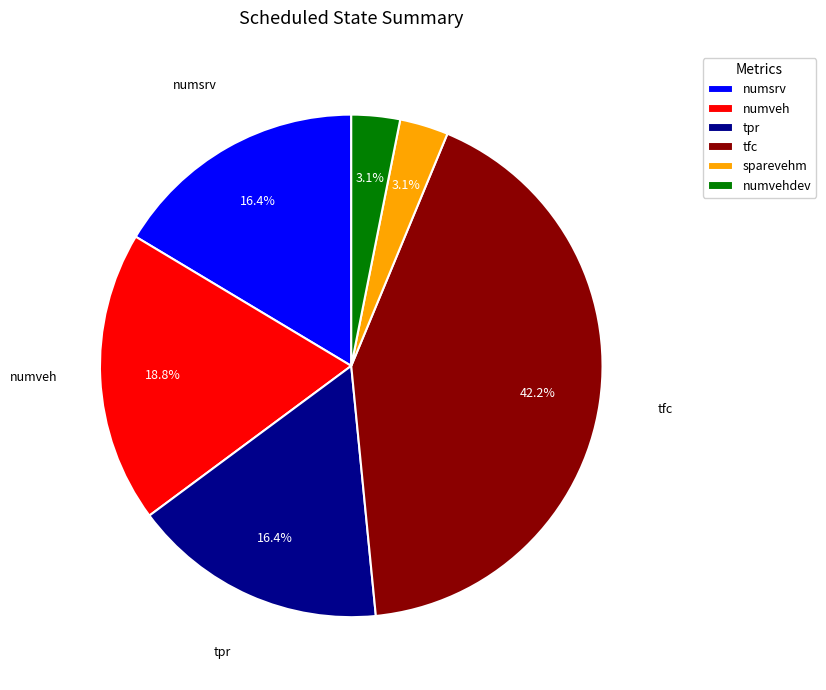

Which has a higher value, sparevehm or tpr?

tpr